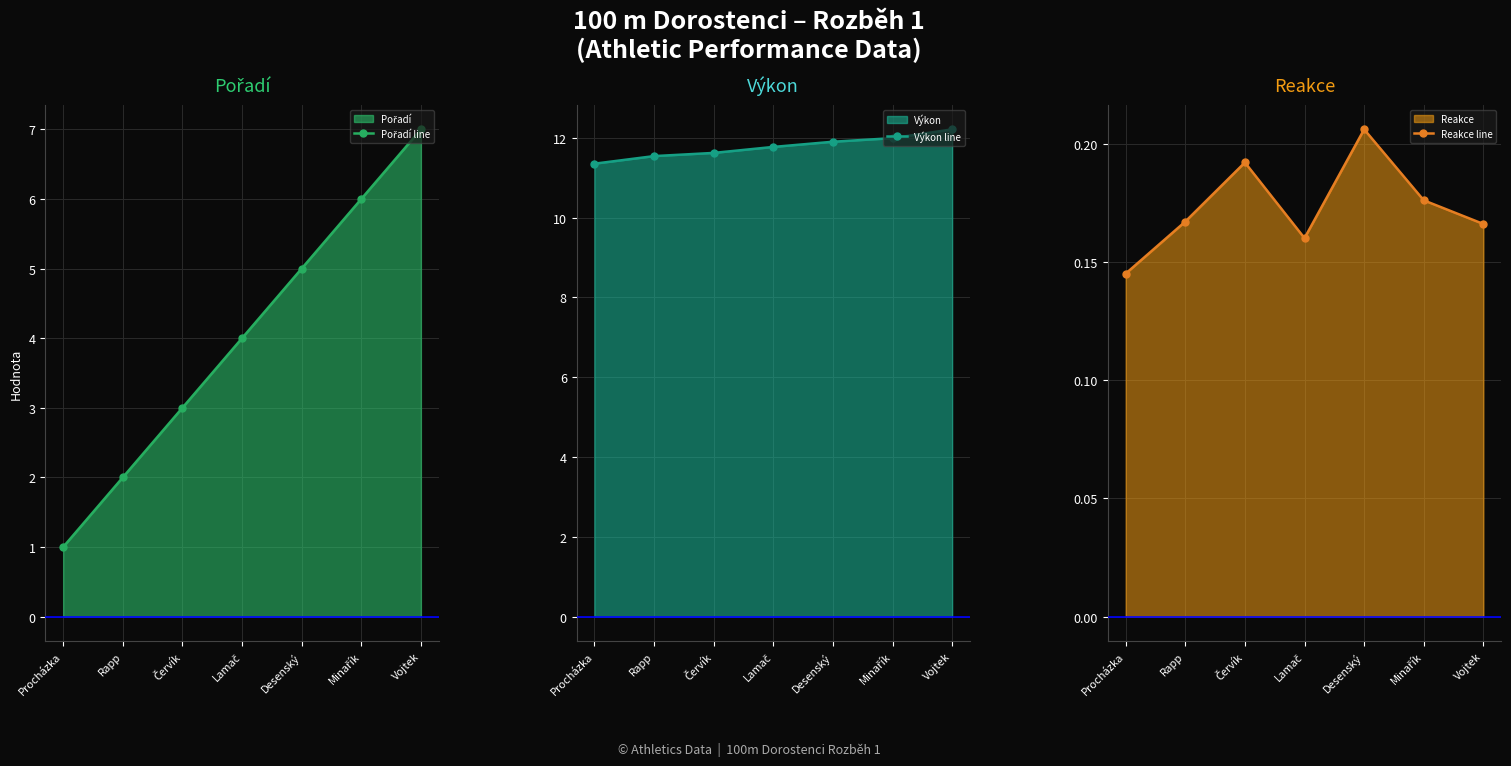

What value does the Reakce line series have at Vojtek?

0.2